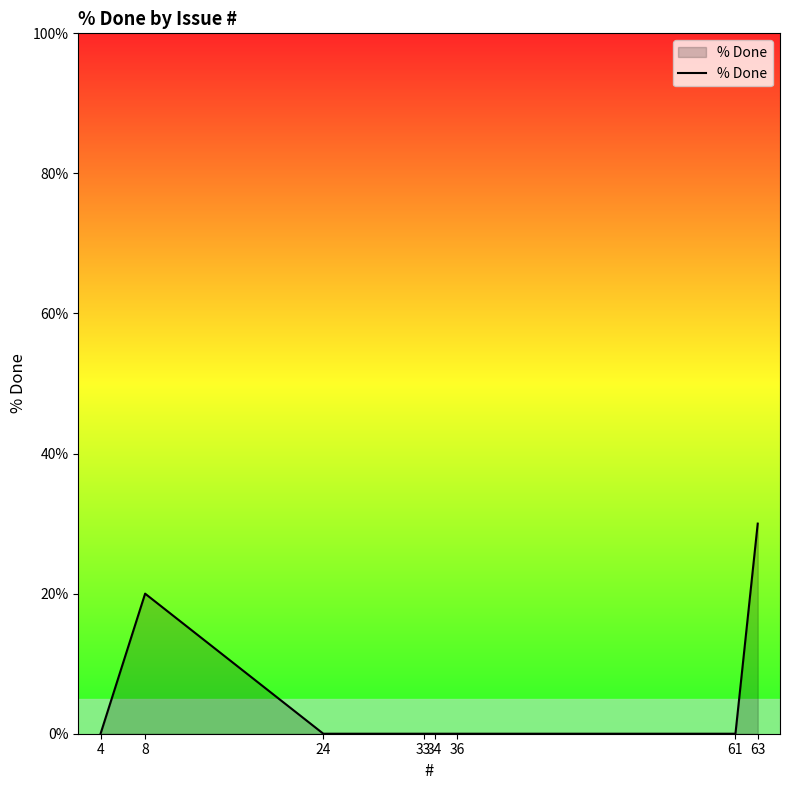

At which category does the data reach its first local peak?

8